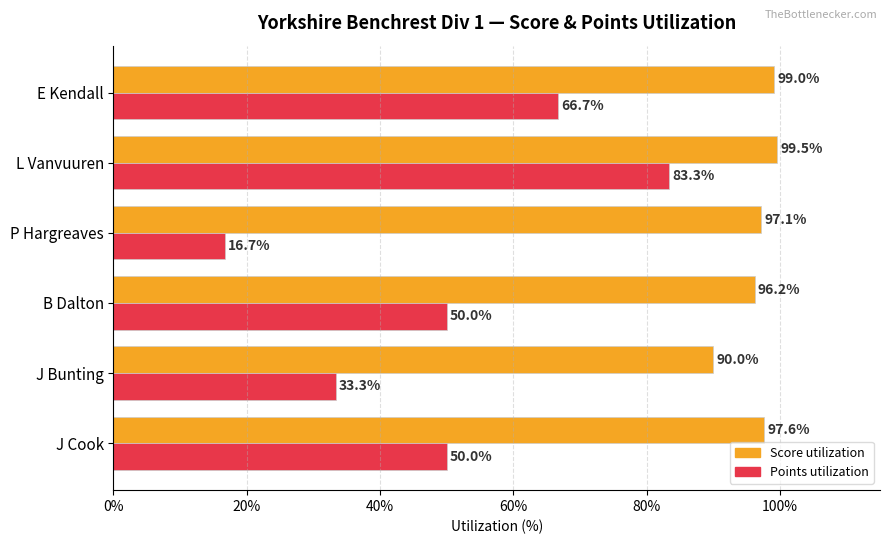

What is the maximum value shown in the chart?

99.5